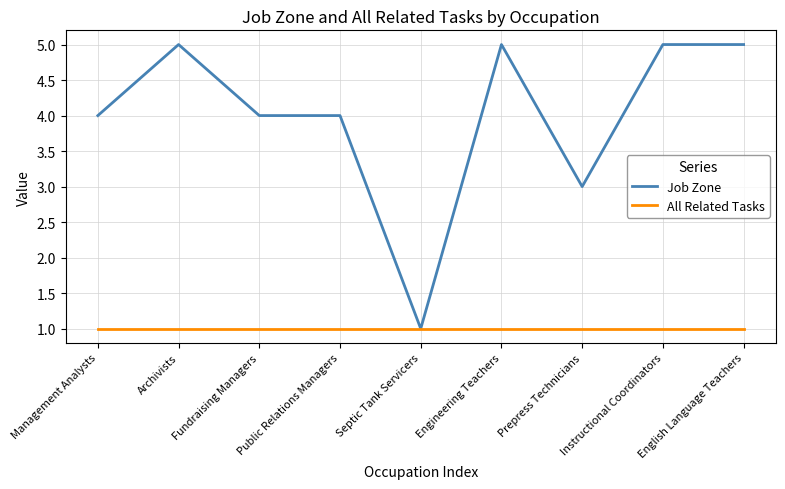

What position from the right is English Language Teachers?

1